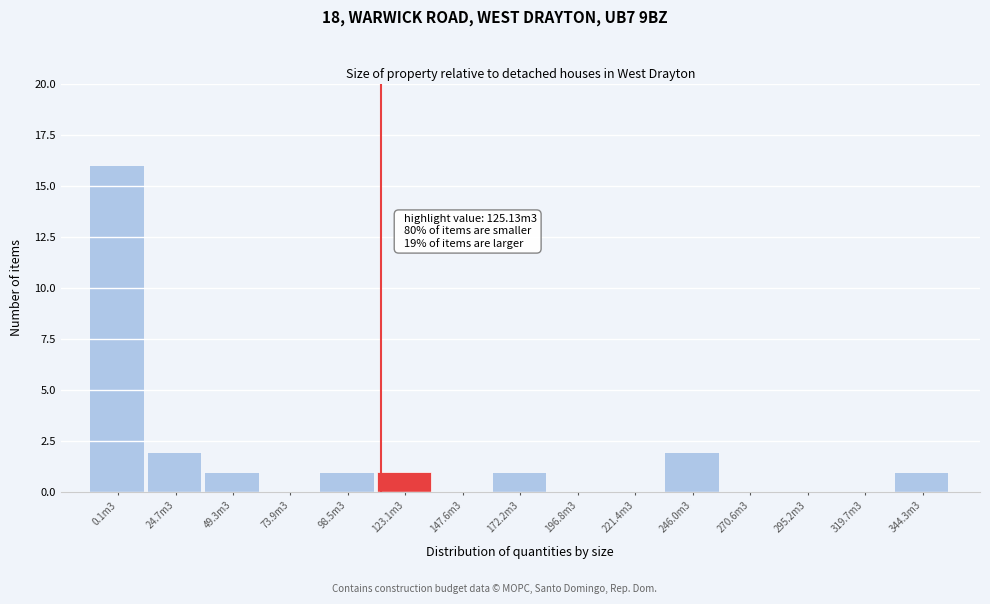

Reading left to right, transcribe all the data shown in this chart.

0.1m3=16	24.7m3=2	49.3m3=1	73.9m3=0	98.5m3=1	123.1m3=1	147.6m3=0	172.2m3=1	196.8m3=0	221.4m3=0	246.0m3=2	270.6m3=0	295.2m3=0	319.7m3=0	344.3m3=1